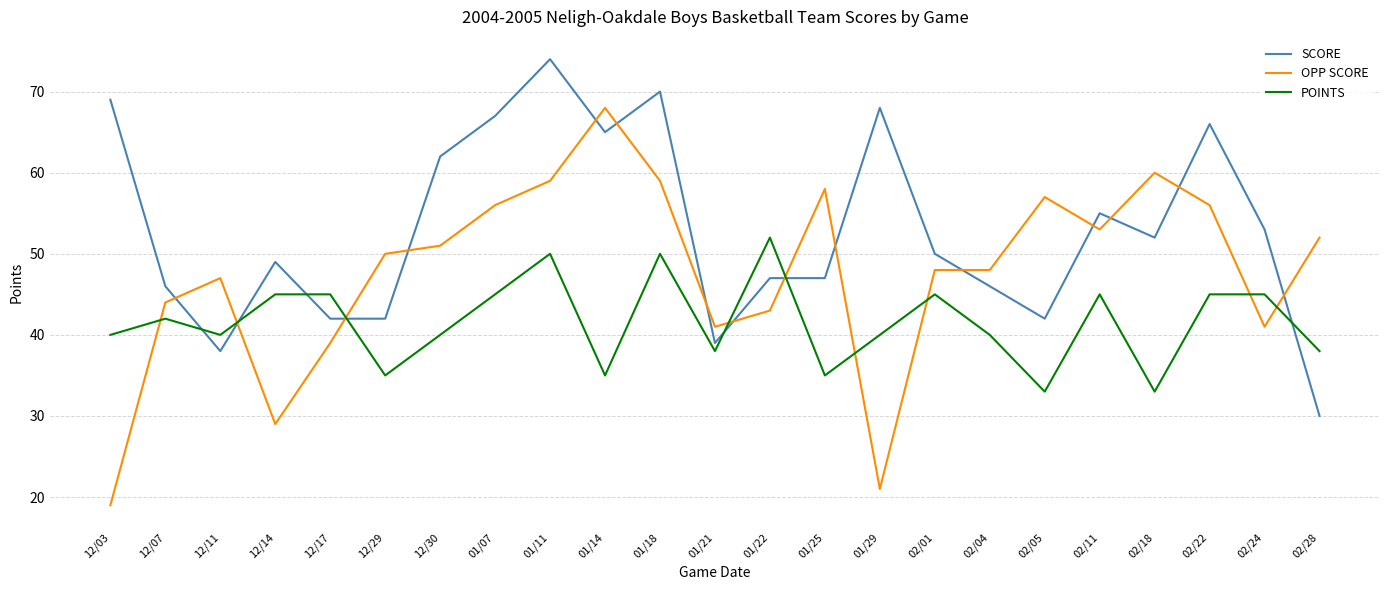

What position from the left is 12/03?

1